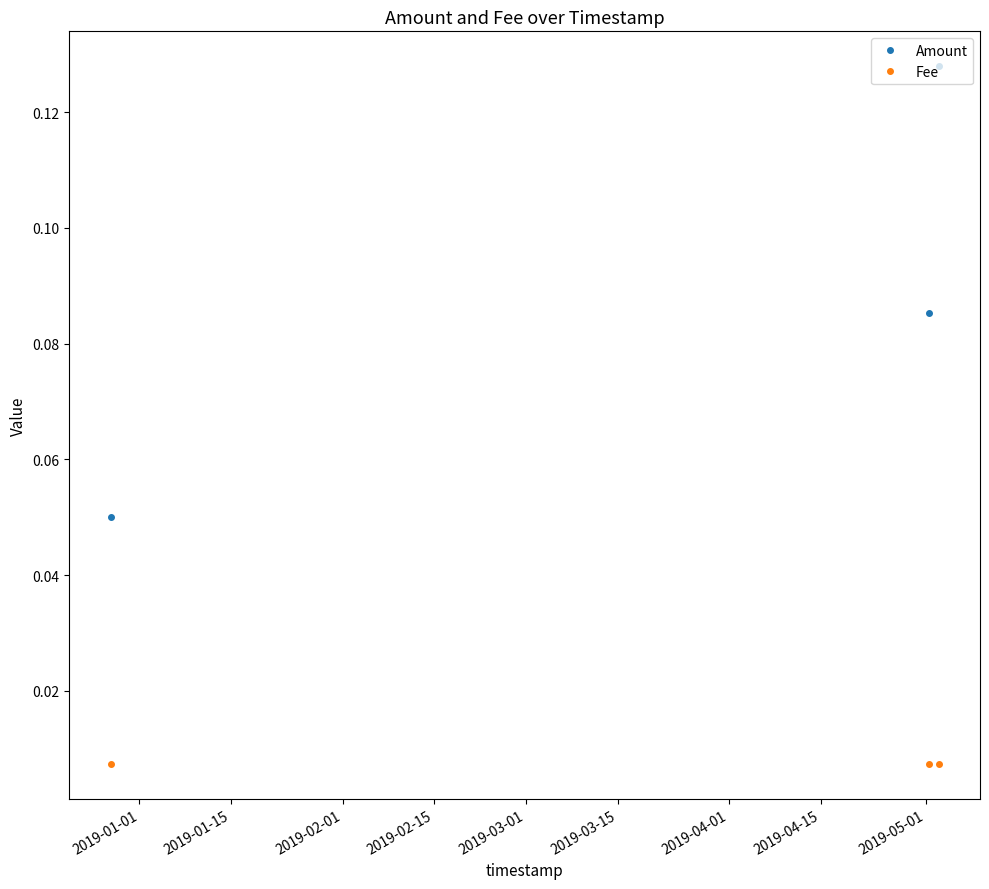

How many lines are shown in the chart?

2